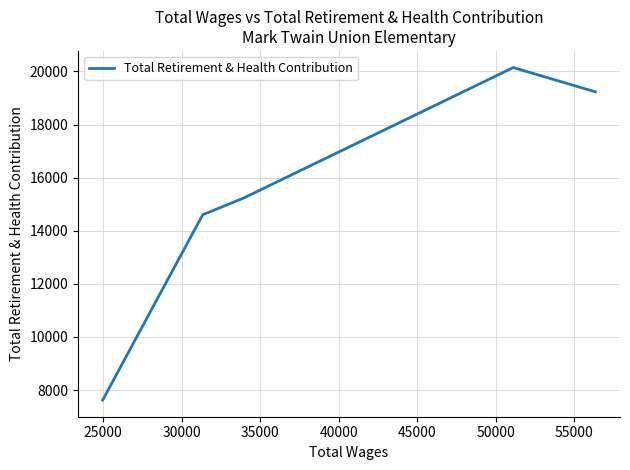

How many distinct data groups are displayed?

1